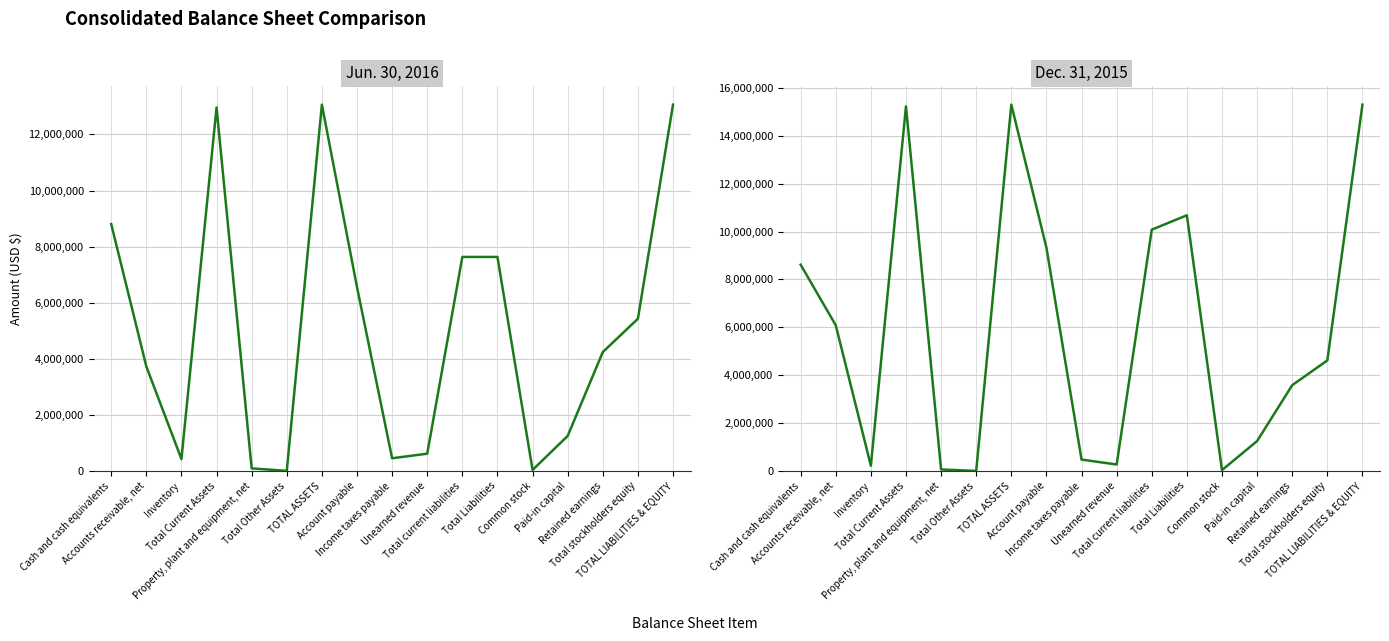

Which has a higher value, Inventory or Retained earnings?

Retained earnings